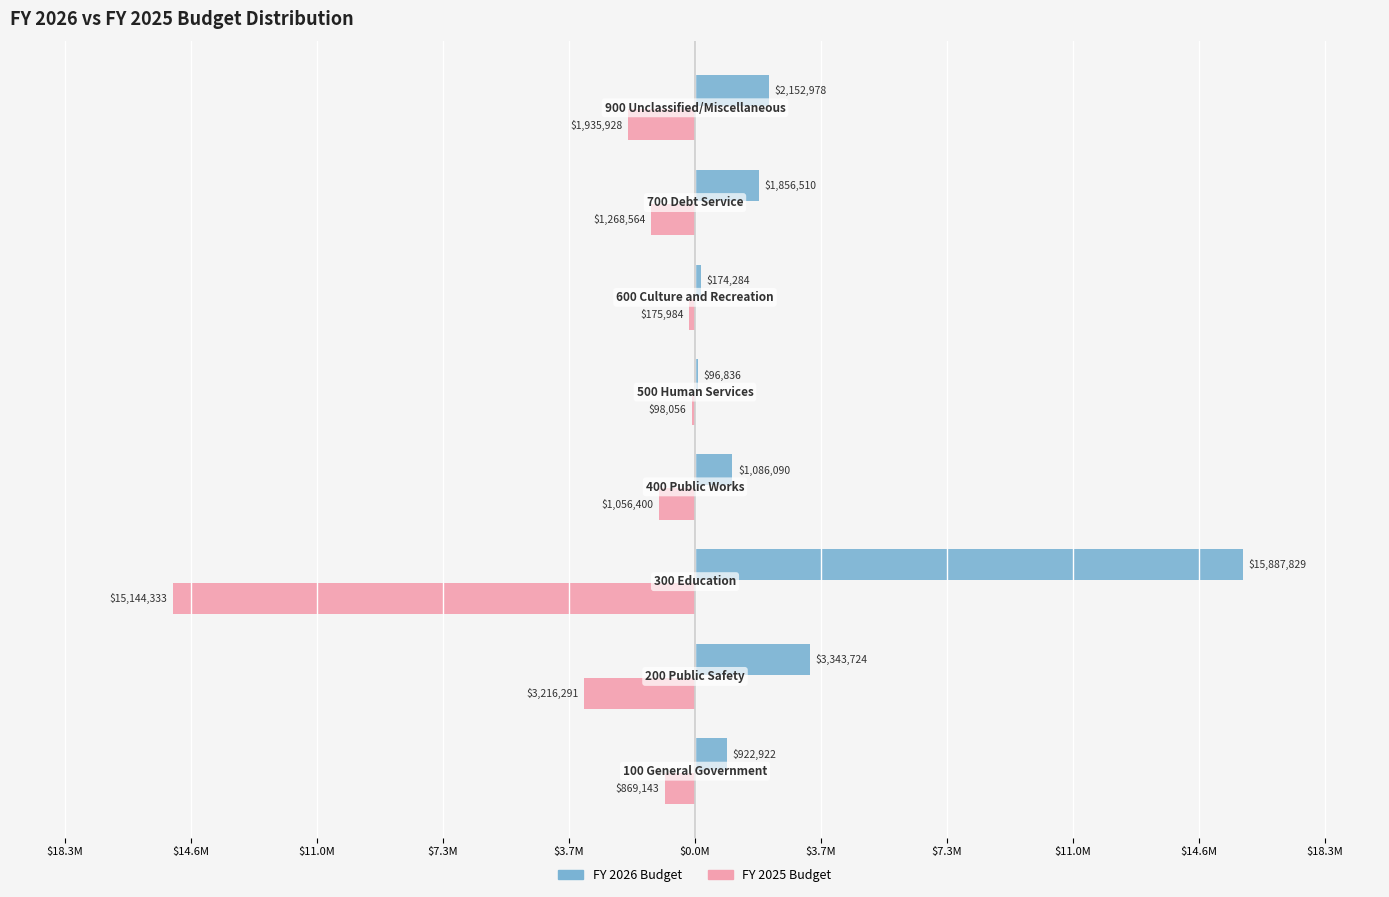

What are all the series names shown in the legend?

FY 2026 Budget, FY 2025 Budget